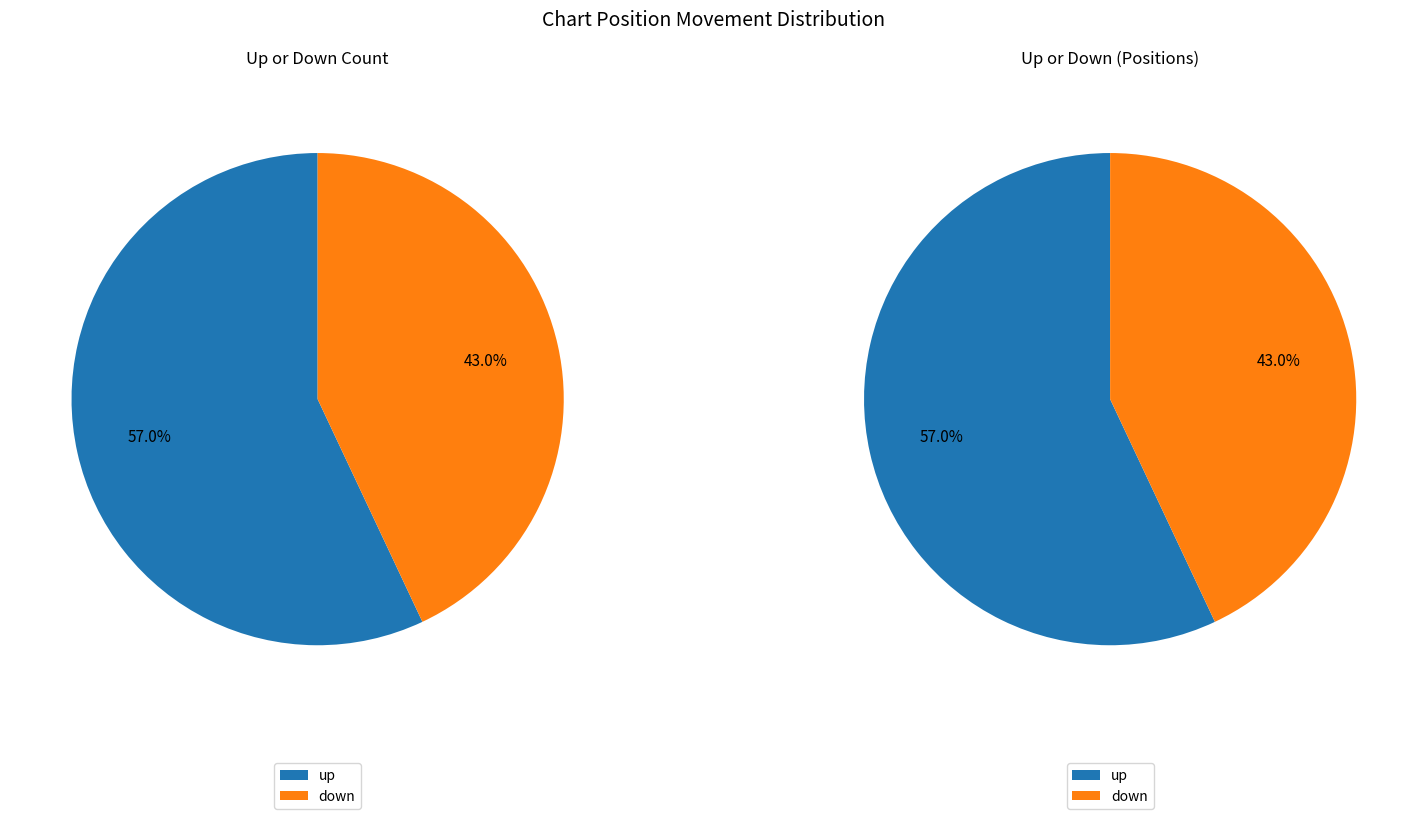

What portion of the pie excludes down?

57.0%